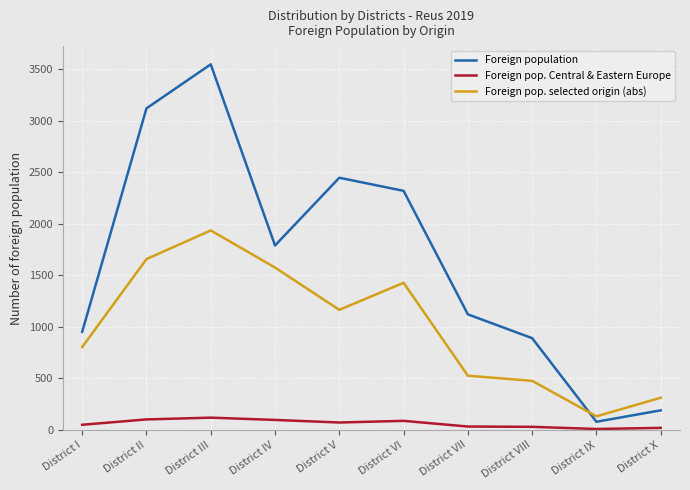

How many interior local valleys does the Foreign pop. selected origin (abs) series have?

2